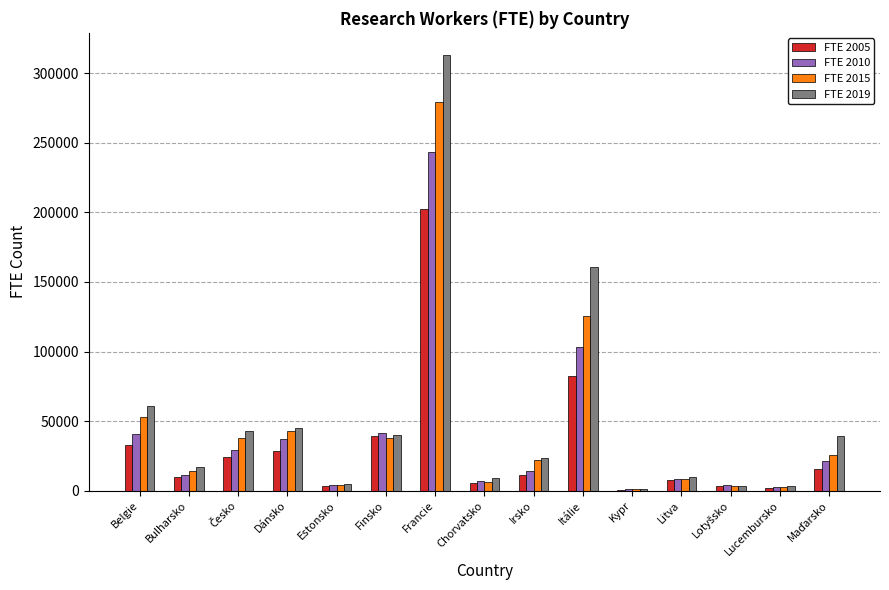

What is the average value of the FTE 2015 series?

44302